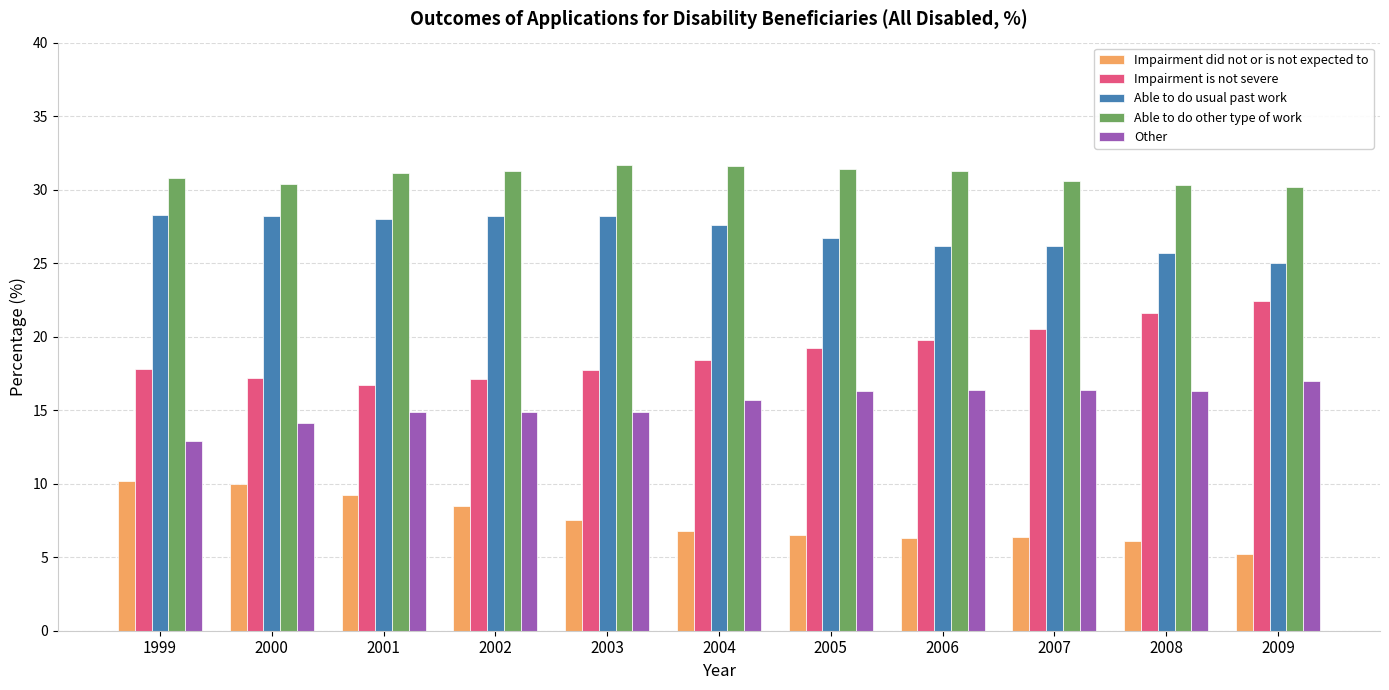

What is the maximum value shown in the chart?

31.7